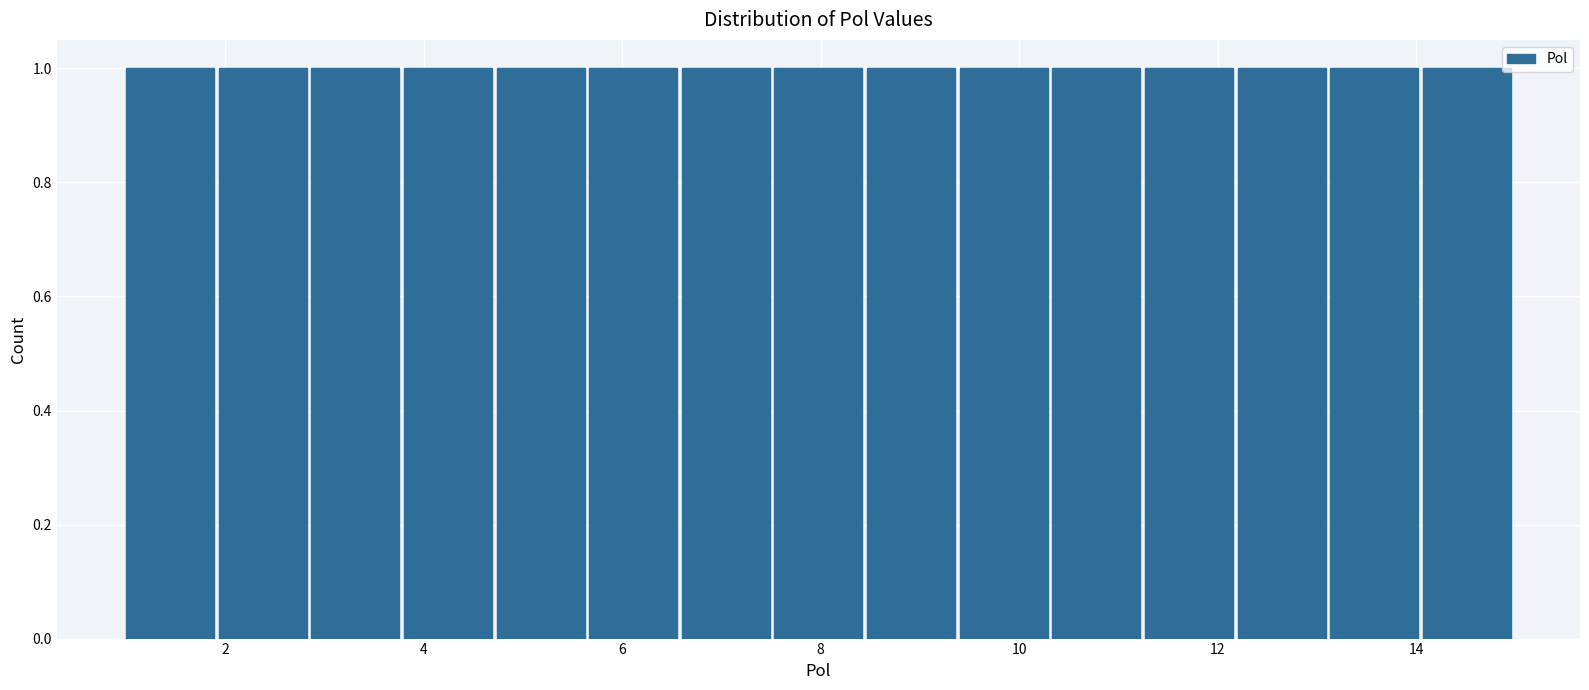

Reading left to right, transcribe this chart: for each bar, give the range it covers on the x-axis and its height. Neither the bar edges nor the heights are printed on the chart, so give them approximately, as read against the axes.

1.0 to 2.0: 1
2.0 to 2.8: 1
2.8 to 3.8: 1
3.8 to 4.8: 1
4.8 to 5.6: 1
5.6 to 6.6: 1
6.6 to 7.6: 1
7.6 to 8.4: 1
8.4 to 9.4: 1
9.4 to 10.4: 1
10.4 to 11.2: 1
11.2 to 12.2: 1
12.2 to 13.2: 1
13.2 to 14.0: 1
14.0 to 15.0: 1